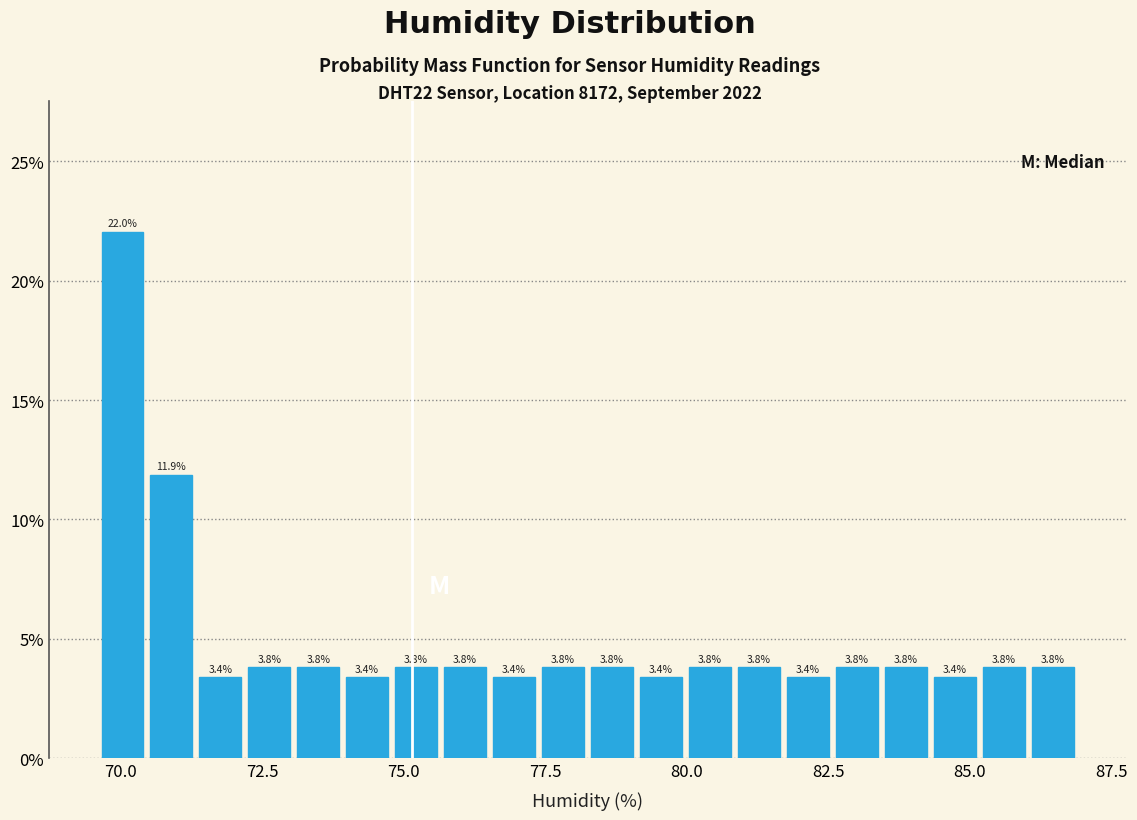

Around what value on the x-axis is the tallest bar? Give the approximate position of its centre, as read against the axis.

70.0